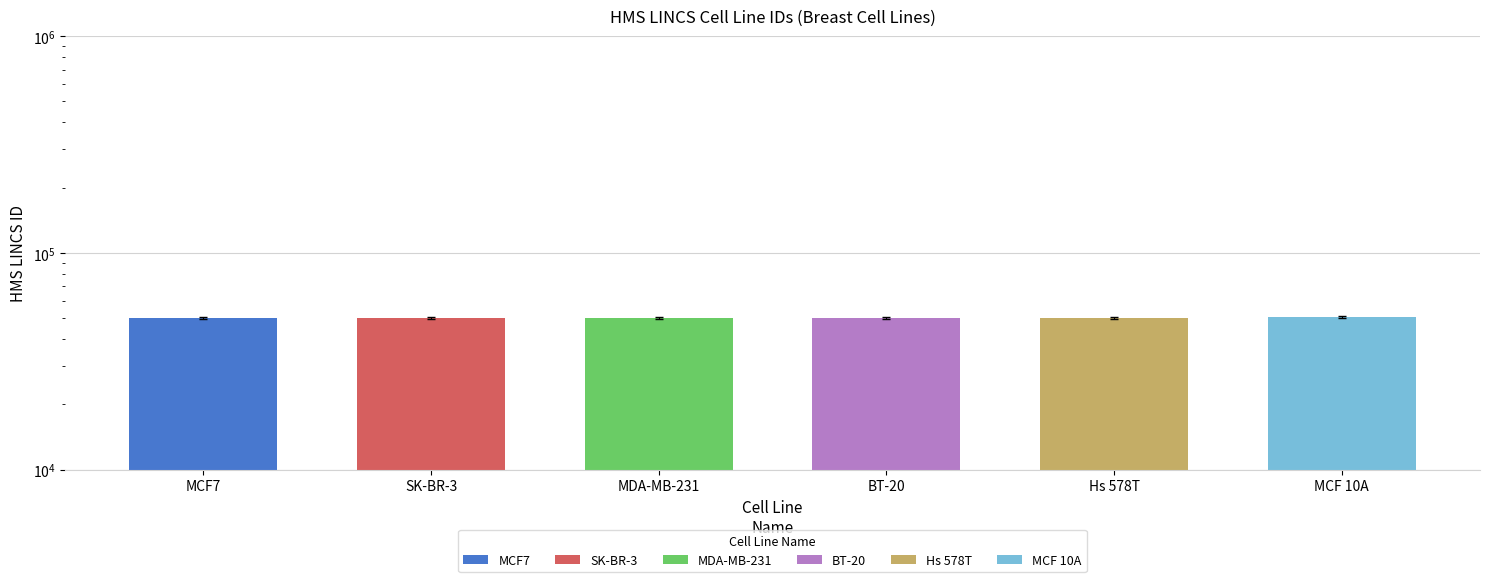

What is the change in value from MCF7 to MCF 10A?

+554